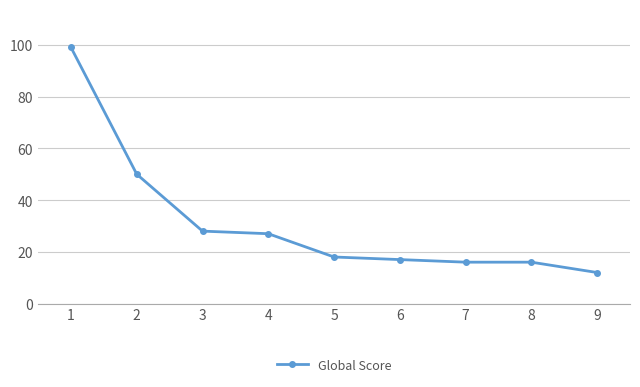

Is it true that the value at 7 is 4?

False